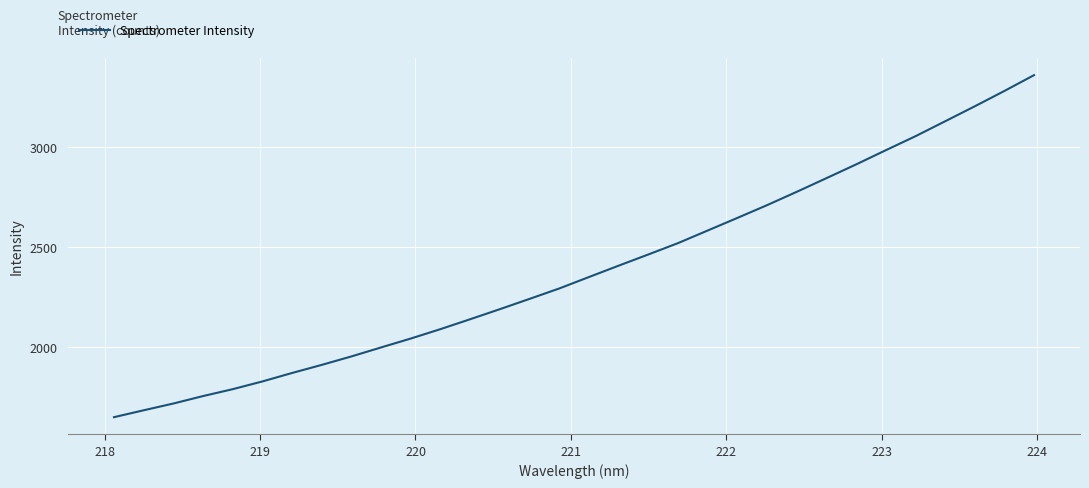

What is the smallest value displayed?

1651.6